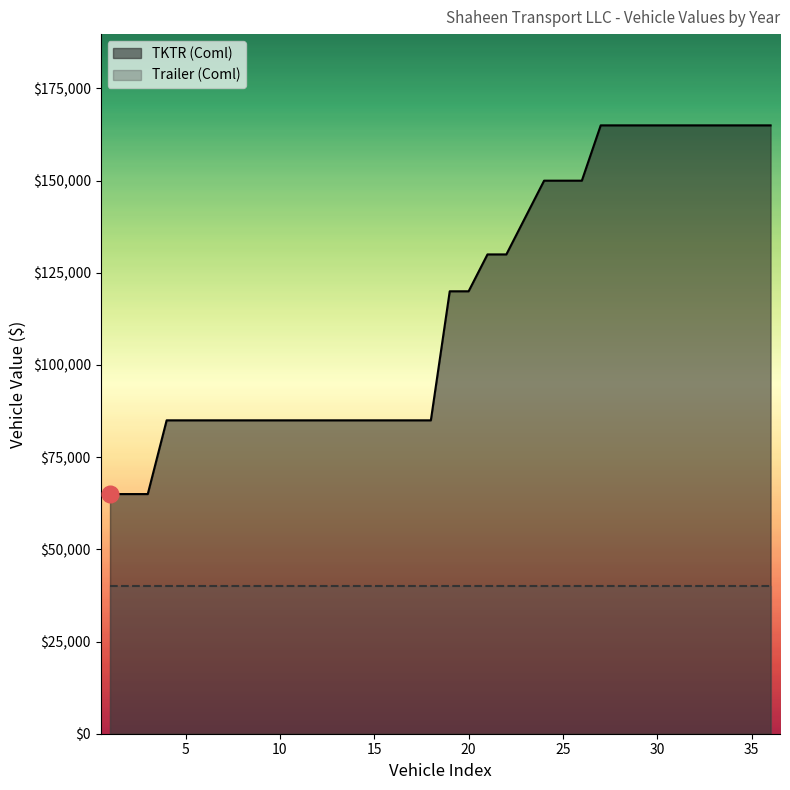

What is the value of the 20th point from the left?

120000